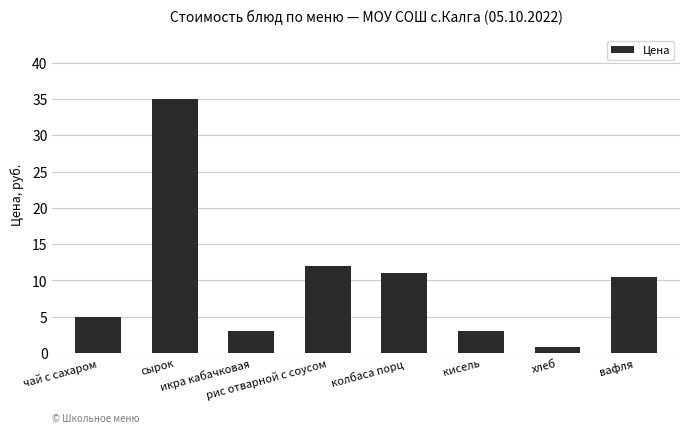

What is the sum of the values at икра кабачковая and колбаса порц?

14.0